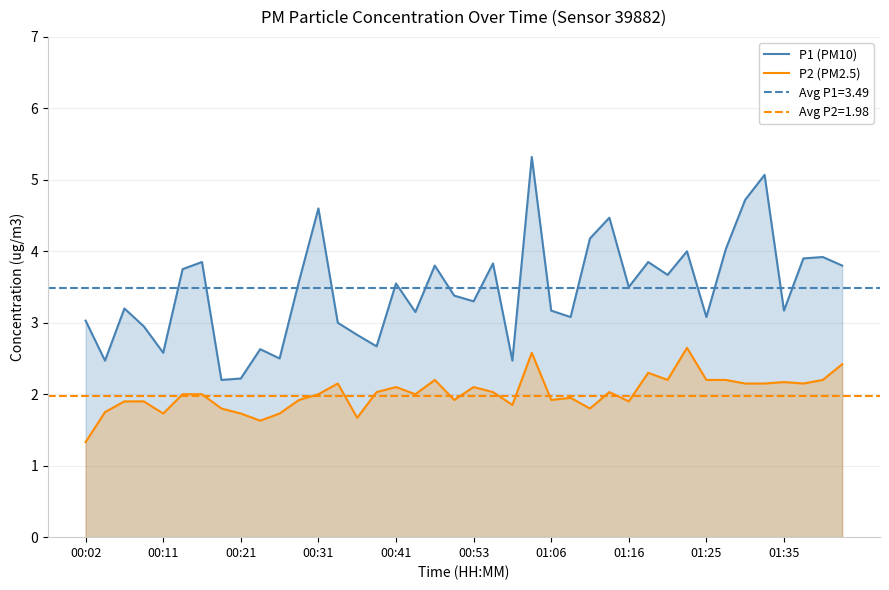

Reading left to right, extract all data points from this chart.

P1 (PM10): 3.0	2.5	3.2	3.0	2.6	3.8	3.9	2.2	2.2	2.6	2.5	3.6	4.6	3.0	2.8	2.7	3.5	3.1	3.8	3.4	3.3	3.8	2.5	5.3	3.2	3.1	4.2	4.5	3.5	3.9	3.7	4.0	3.1	4.0	4.7	5.1	3.2	3.9	3.9	3.8
P2 (PM2.5): 1.3	1.8	1.9	1.9	1.7	2.0	2.0	1.8	1.7	1.6	1.7	1.9	2.0	2.1	1.7	2.0	2.1	2.0	2.2	1.9	2.1	2.0	1.9	2.6	1.9	1.9	1.8	2.0	1.9	2.3	2.2	2.6	2.2	2.2	2.1	2.1	2.2	2.1	2.2	2.4